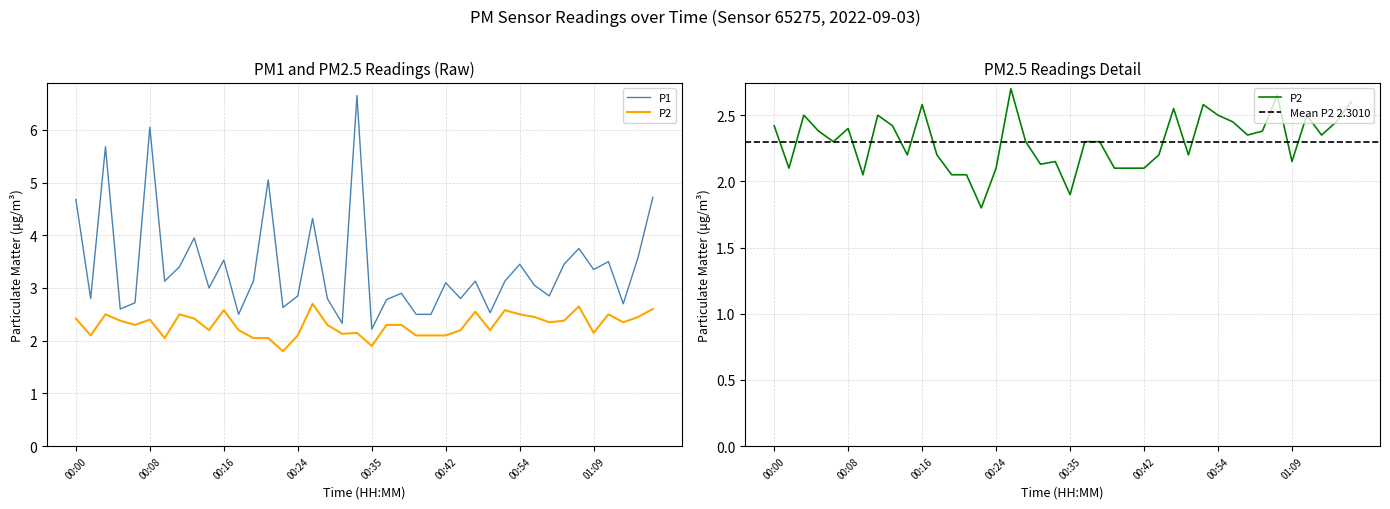

Where is the first local maximum for P2?

00:03